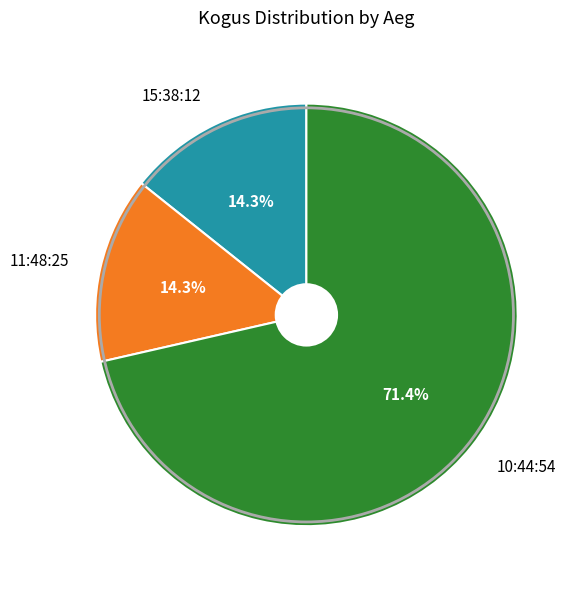

Combined, what portion of the pie is 11:48:25 and 10:44:54?

85.7%